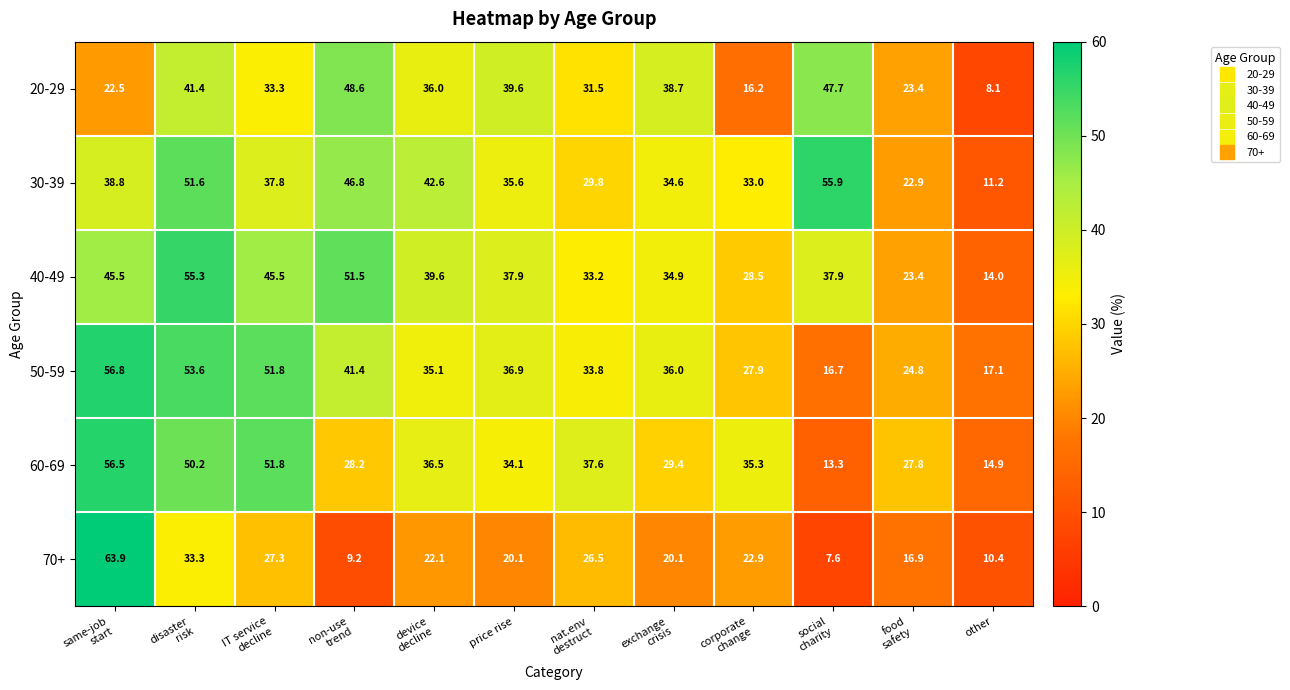

At how many categories does at least one series exceed 29?

10